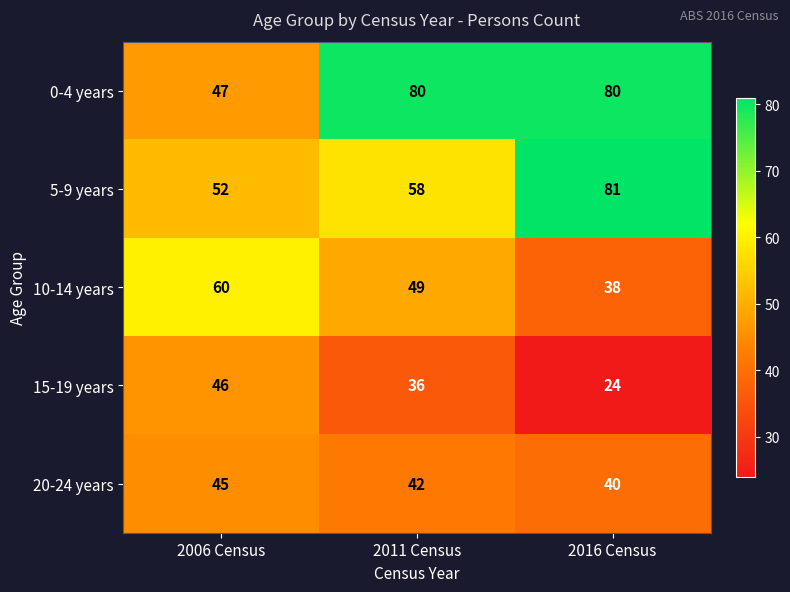

What is the lowest value of the 20-24 years series?

40